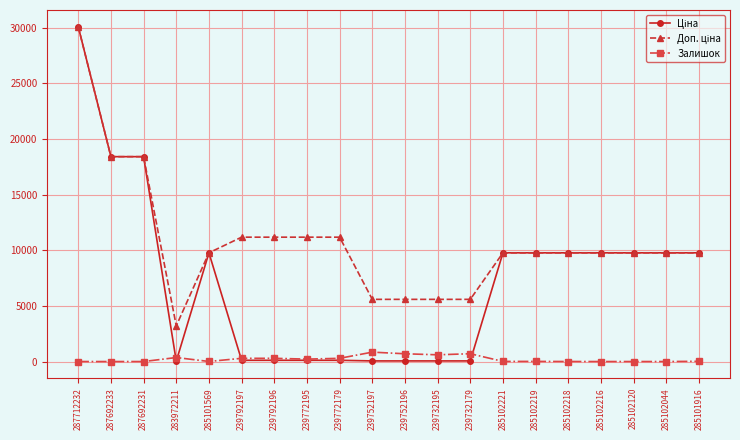

What is the label of the 14th point from the left?

285102221